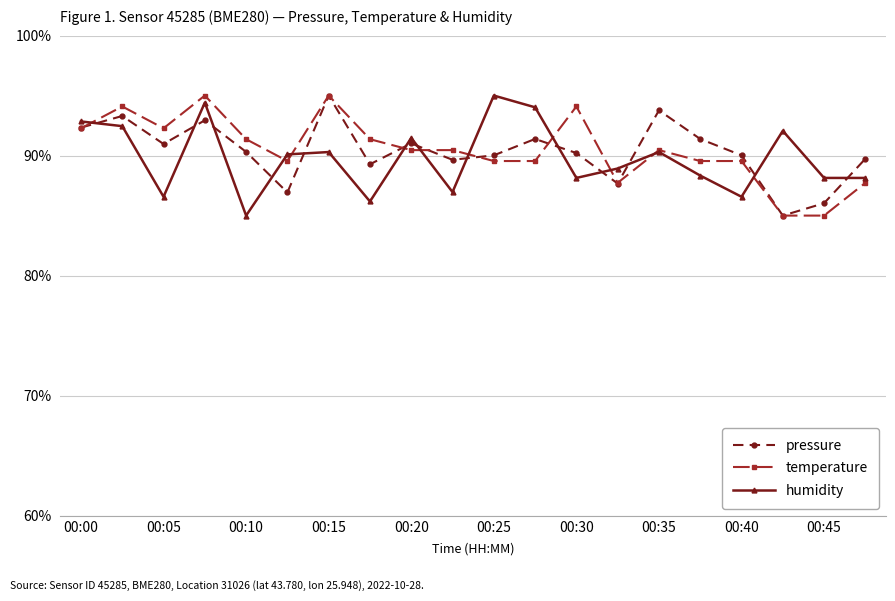

What is the value of the temperature point at the 10th from the left?

90.5